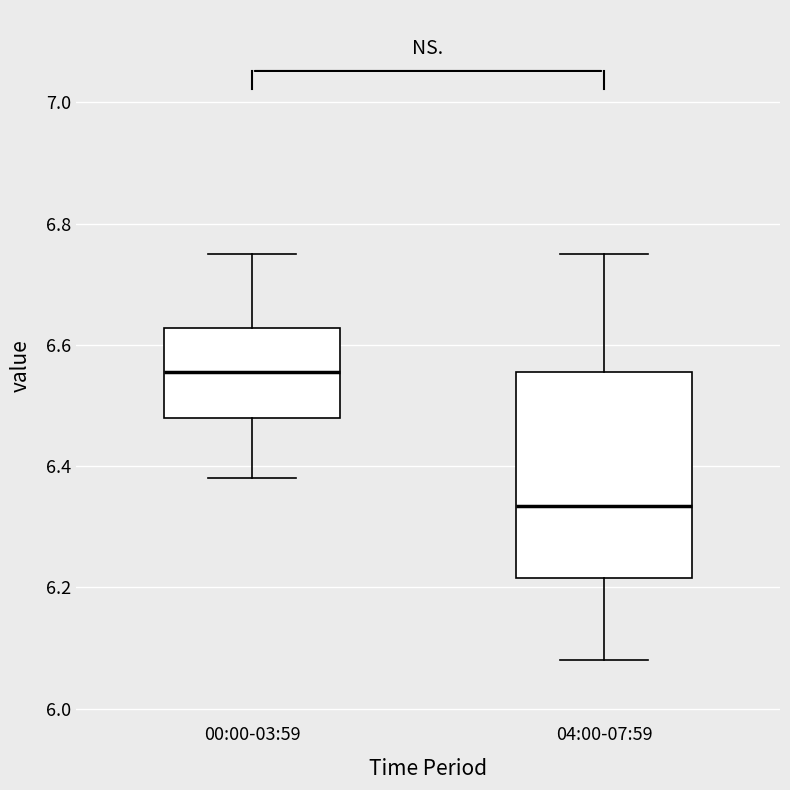

Reading left to right, transcribe this box plot: for each box, give where its median line is, the range the box spans, and where its two whiskers end, as read against the y-axis. The values are not printed on the chart, so give them approximately, as read against the axis.

00:00-03:59: median 6.56, box 6.48 to 6.62, whiskers 6.38 to 6.76
04:00-07:59: median 6.34, box 6.22 to 6.56, whiskers 6.08 to 6.76